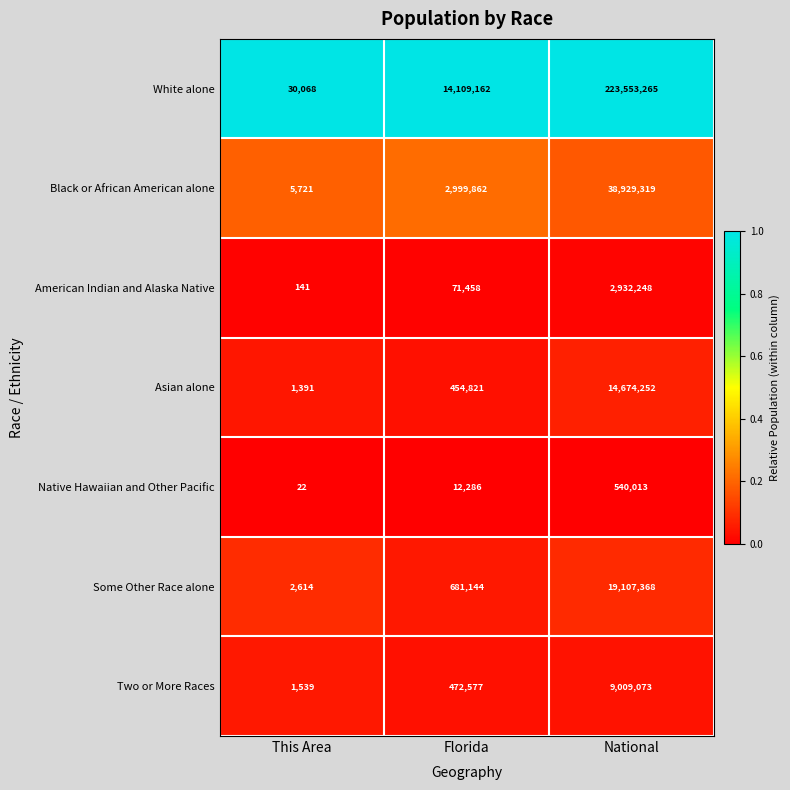

Reading right to left, what are all the values shown in this chart?

White alone: 223553265	14109162	30068
Black or African American alone: 38929319	2999862	5721
American Indian and Alaska Native: 2932248	71458	141
Asian alone: 14674252	454821	1391
Native Hawaiian and Other Pacific: 540013	12286	22
Some Other Race alone: 19107368	681144	2614
Two or More Races: 9009073	472577	1539